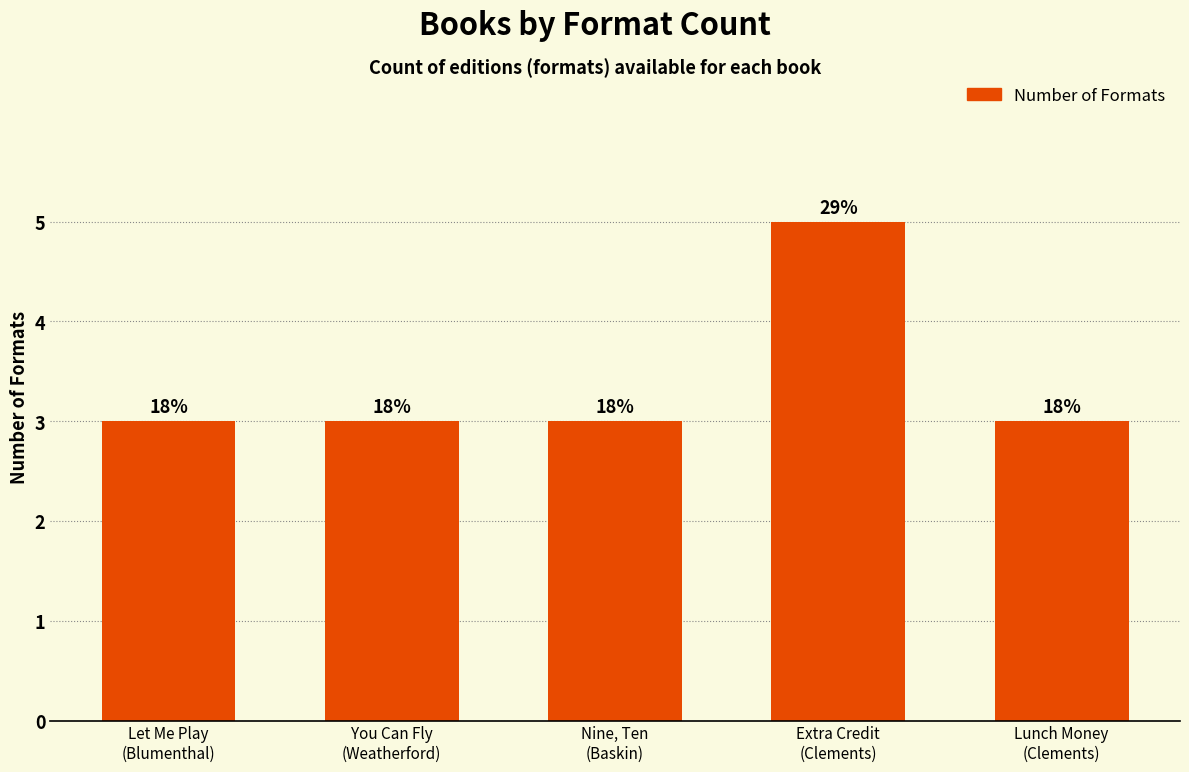

How many bars are there in total?

5